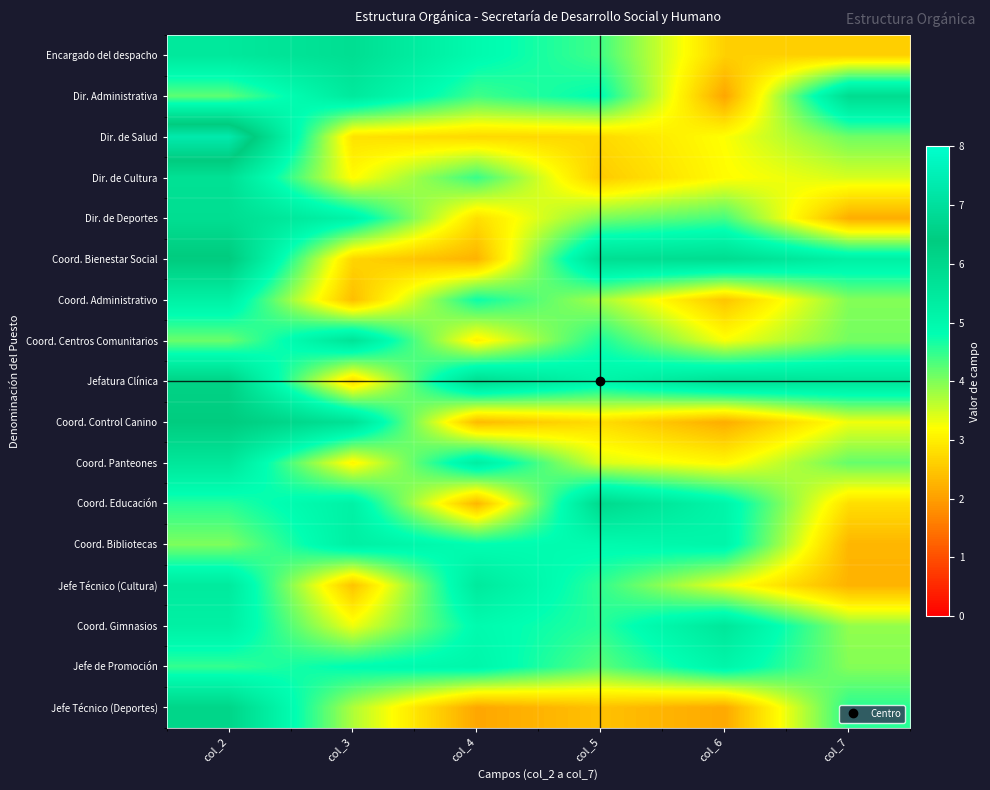

List the series in order of their peak value, lowest first.

Jefe de Promoción, Coord. Administrativo, Coord. Bibliotecas, Jefe Técnico (Cultura), Coord. Gimnasios, Coord. Panteones, Coord. Centros Comunitarios, Dir. de Cultura, Encargado del despacho, Dir. de Deportes, Dir. Administrativa, Coord. Educación, Jefe Técnico (Deportes), Jefatura Clínica, Coord. Control Canino, Coord. Bienestar Social, Dir. de Salud